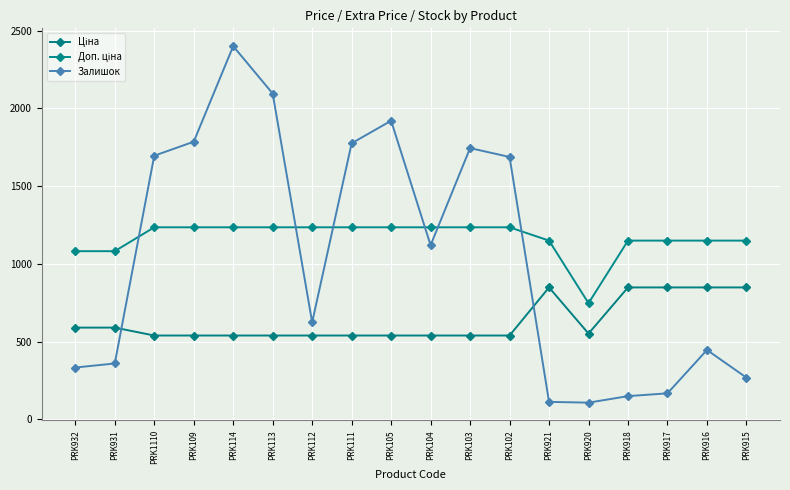

What is the difference between the Ціна values at PRK917 and PRK112?

309.4